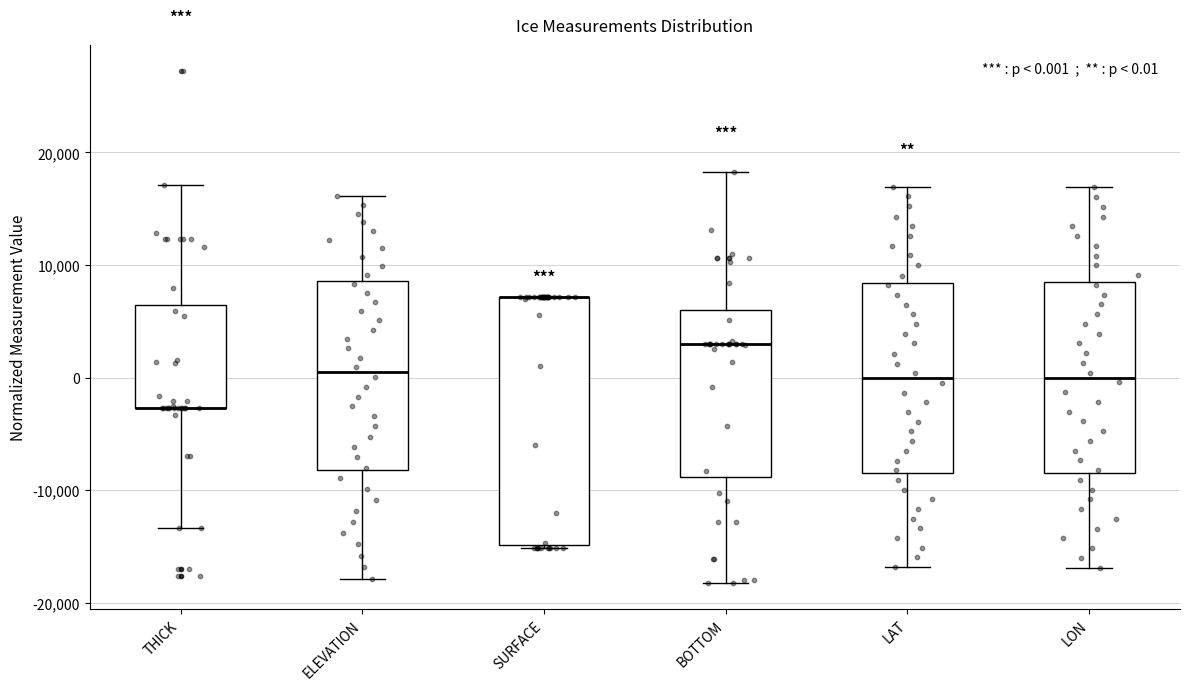

Comparing the boxes themselves (not the whiskers), which one is the tallest?

SURFACE